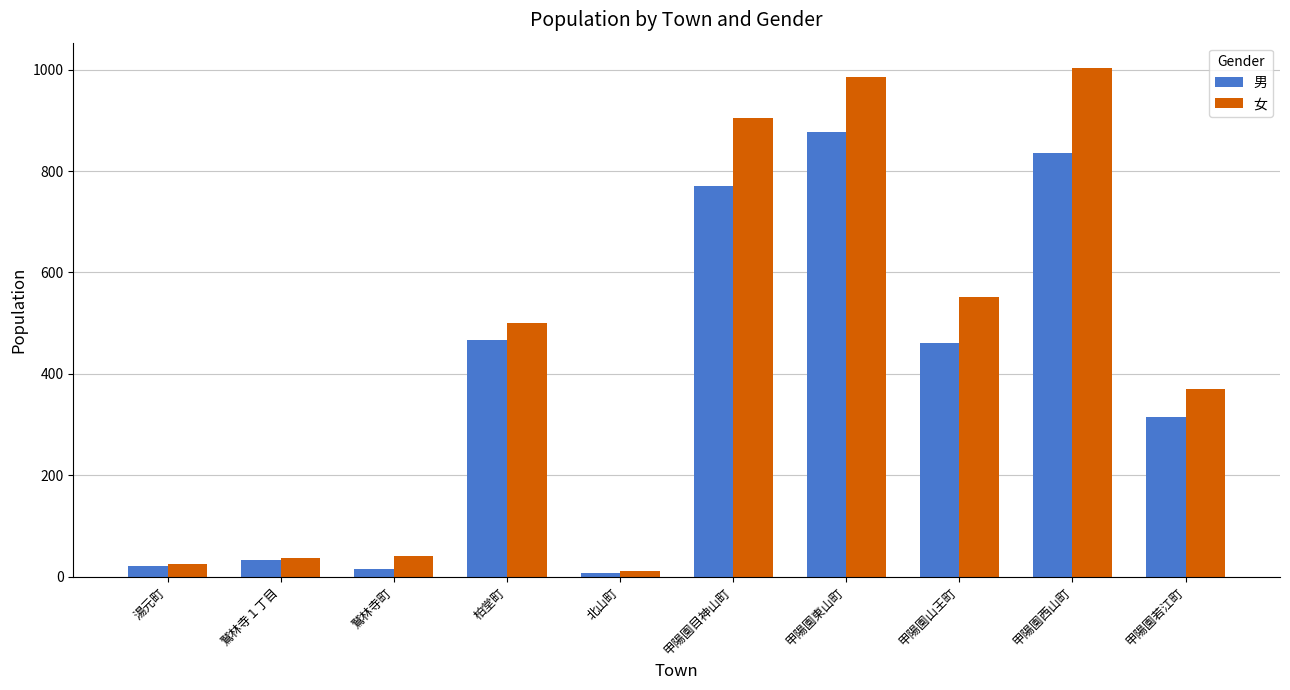

What is the difference between the 女 values at 甲陽園山王町 and 甲陽園若江町?

182